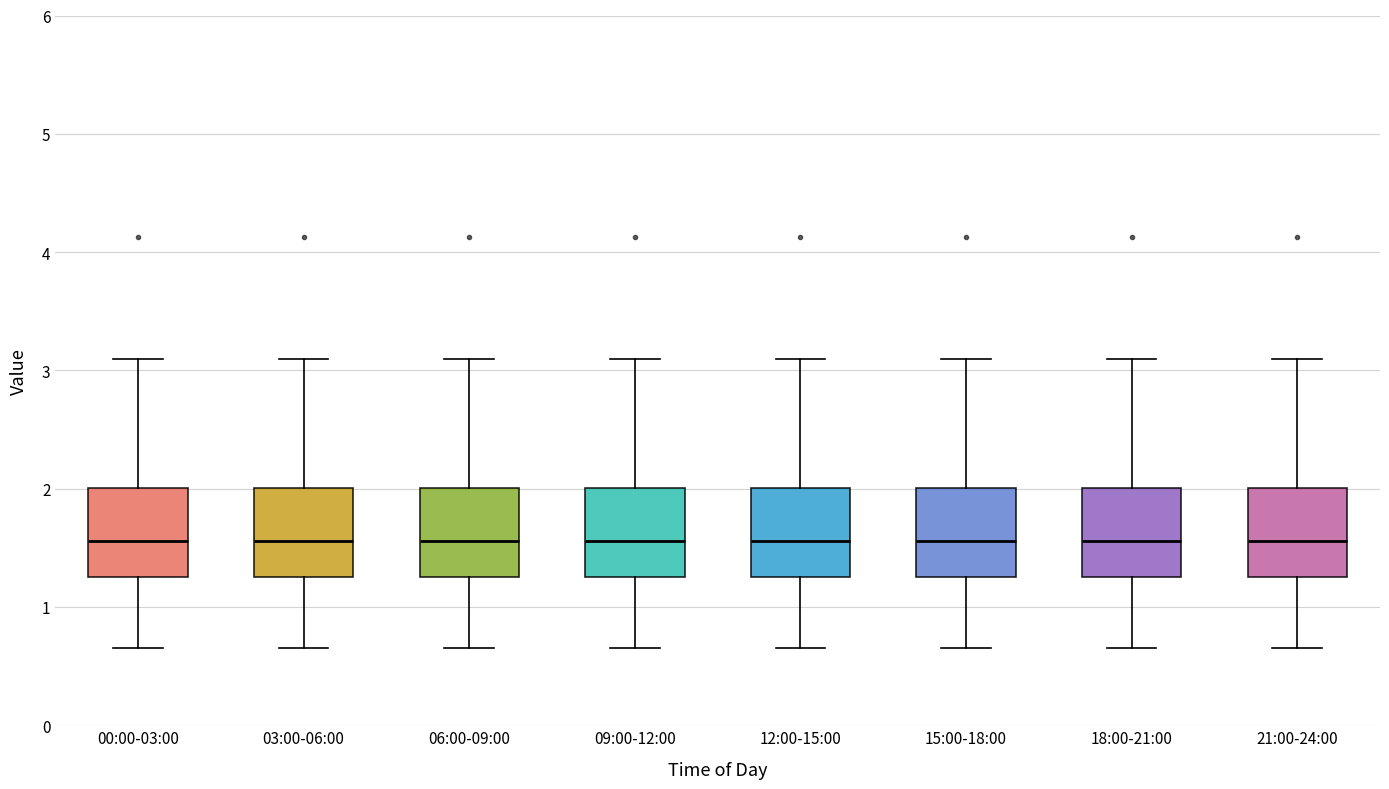

Reading left to right, transcribe this box plot: for each box, give where its median line is, the range the box spans, and where its two whiskers end, as read against the y-axis. The values are not printed on the chart, so give them approximately, as read against the axis.

00:00-03:00: median 1.6, box 1.3 to 2.0, whiskers 0.7 to 3.1
03:00-06:00: median 1.6, box 1.3 to 2.0, whiskers 0.7 to 3.1
06:00-09:00: median 1.6, box 1.3 to 2.0, whiskers 0.7 to 3.1
09:00-12:00: median 1.6, box 1.3 to 2.0, whiskers 0.7 to 3.1
12:00-15:00: median 1.6, box 1.3 to 2.0, whiskers 0.7 to 3.1
15:00-18:00: median 1.6, box 1.3 to 2.0, whiskers 0.7 to 3.1
18:00-21:00: median 1.6, box 1.3 to 2.0, whiskers 0.7 to 3.1
21:00-24:00: median 1.6, box 1.3 to 2.0, whiskers 0.7 to 3.1